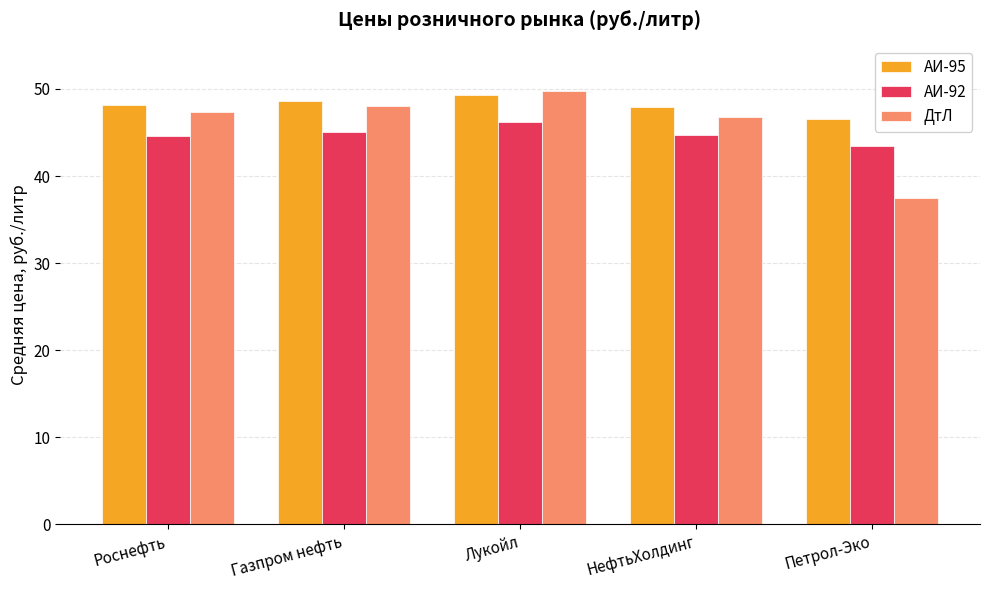

True or false: ДтЛ has a value of 37.5 at Петрол-Эко.

True